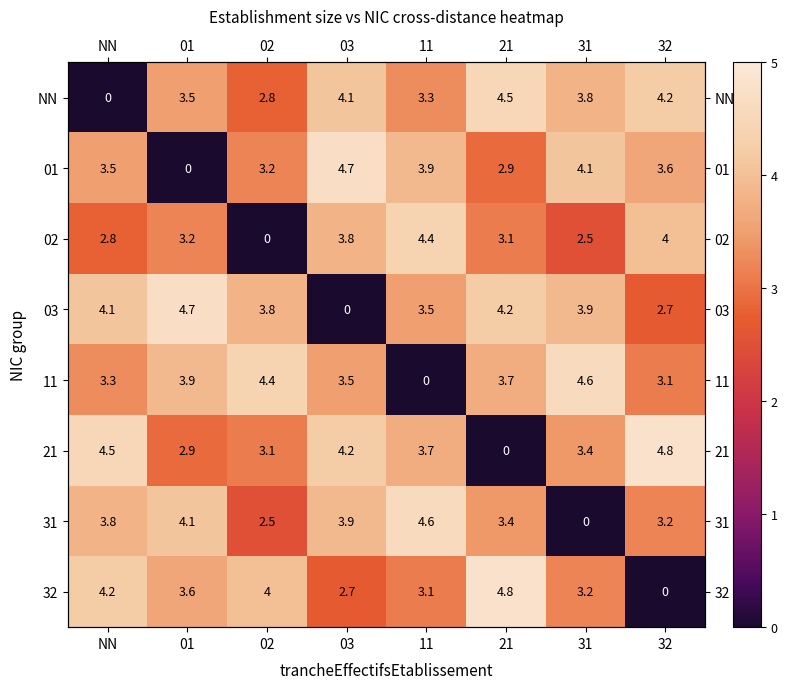

At which category is the sum across all series the highest?

03